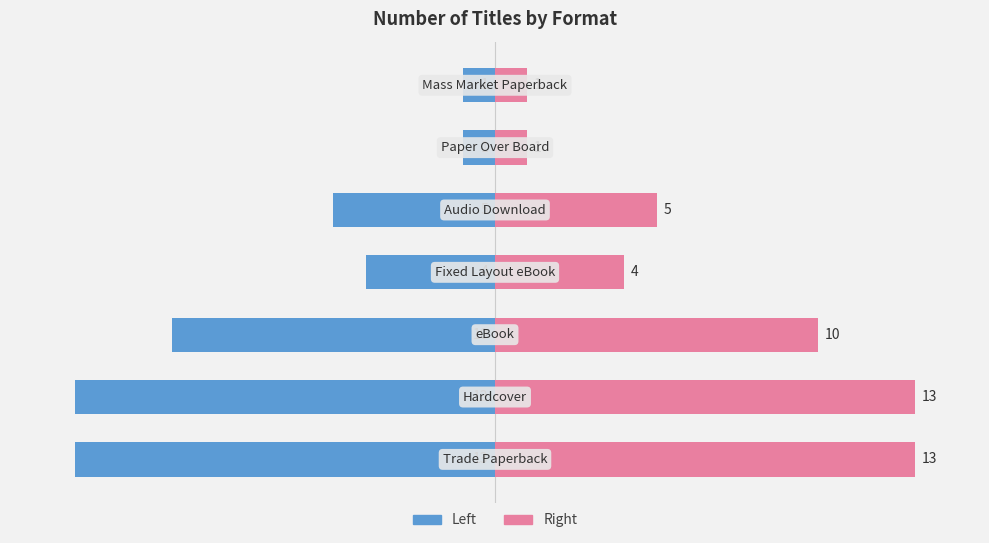

What is the value of the Count (Left) bar at the 7th from the left?

-1